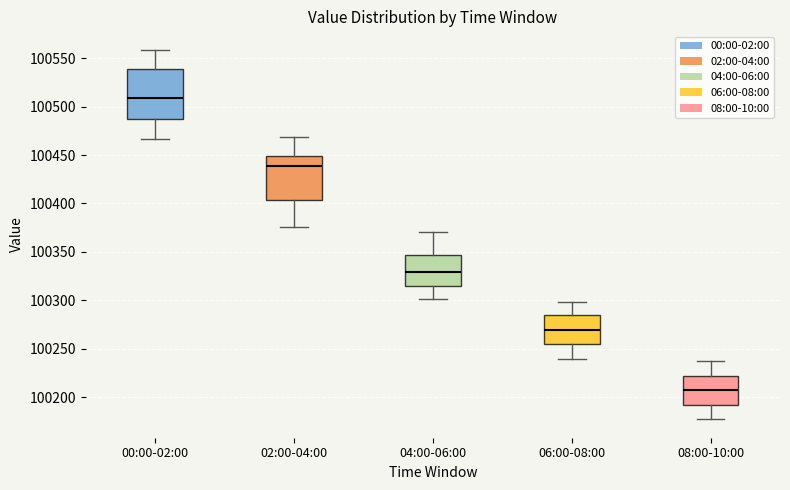

Reading left to right, transcribe this box plot: for each box, give where its median line is, the range the box spans, and where its two whiskers end, as read against the y-axis. The values are not printed on the chart, so give them approximately, as read against the axis.

00:00-02:00: median 100510, box 100485 to 100540, whiskers 100465 to 100560
02:00-04:00: median 100440, box 100405 to 100450, whiskers 100375 to 100470
04:00-06:00: median 100330, box 100315 to 100345, whiskers 100300 to 100370
06:00-08:00: median 100270, box 100255 to 100285, whiskers 100240 to 100300
08:00-10:00: median 100205, box 100190 to 100220, whiskers 100175 to 100235